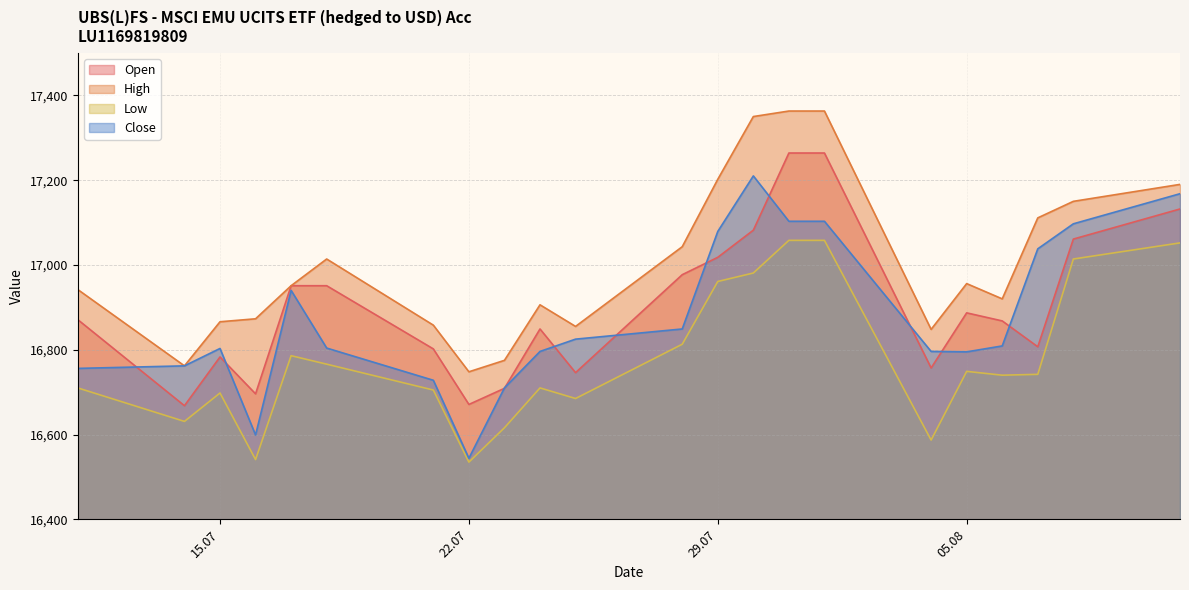

What is the sum of all Open values?

371814